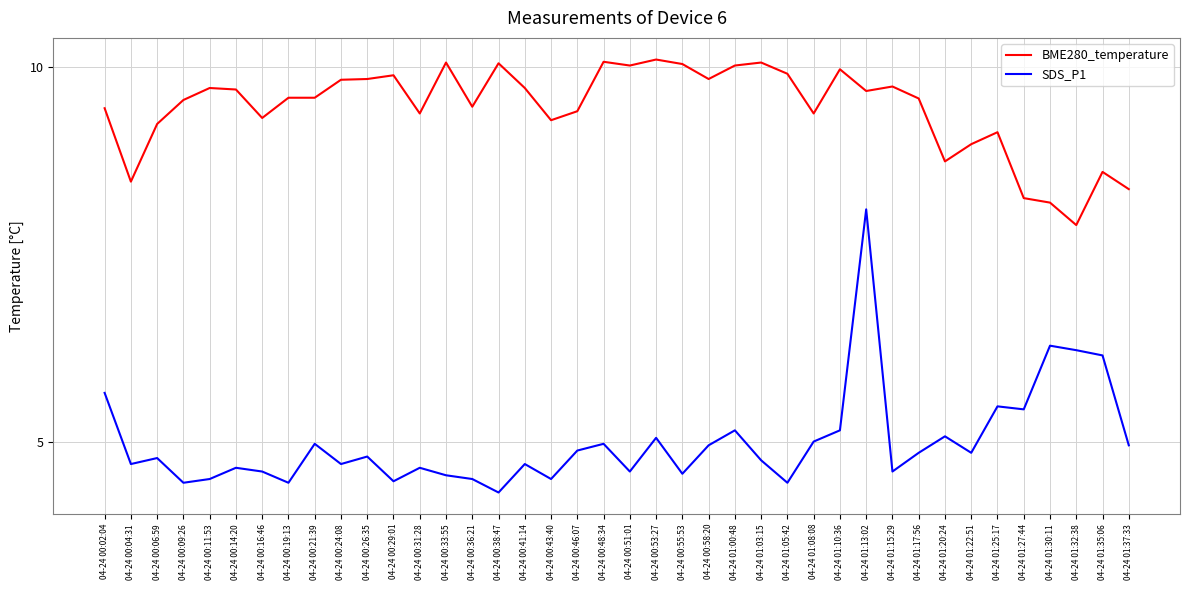

What is the greatest value displayed?

10.1